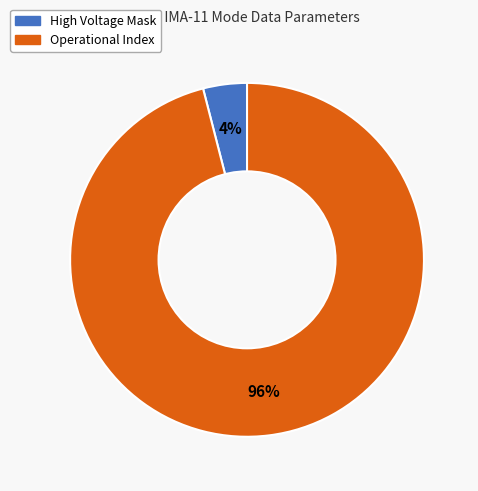

To the nearest percent, what is the difference between the largest and smallest slice percentages?

92%